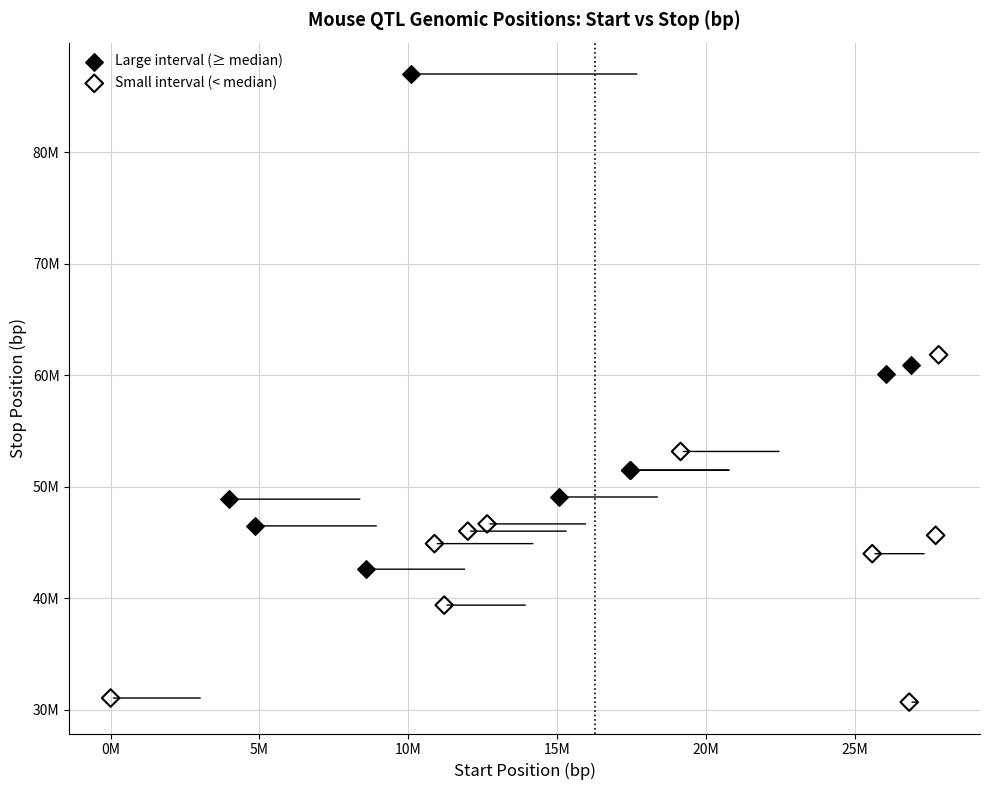

What are all the series names shown in the legend?

Large interval (≥ median), Small interval (< median)